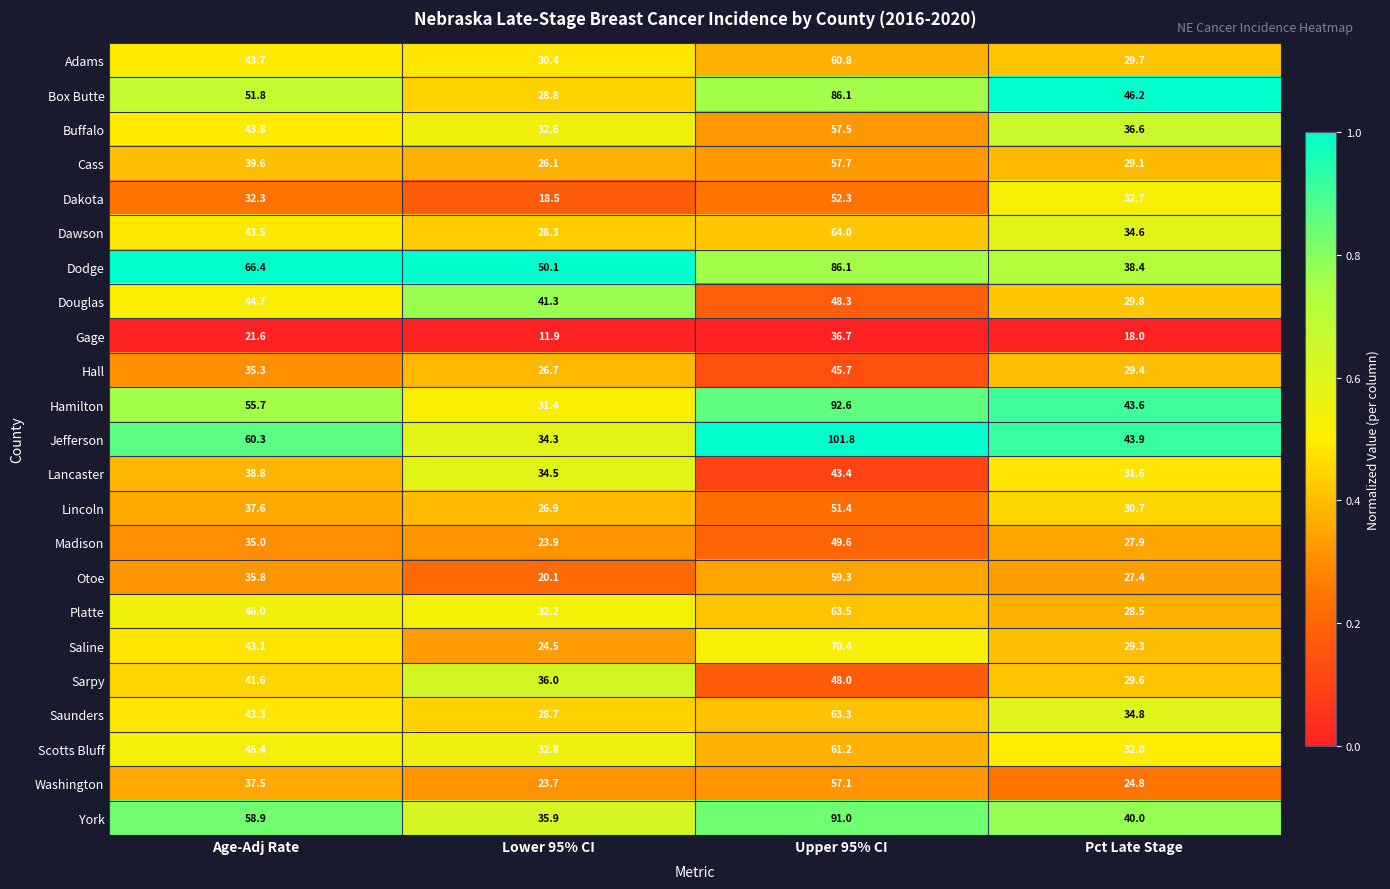

At which label is Lincoln closest to 39?

Age-Adj Rate